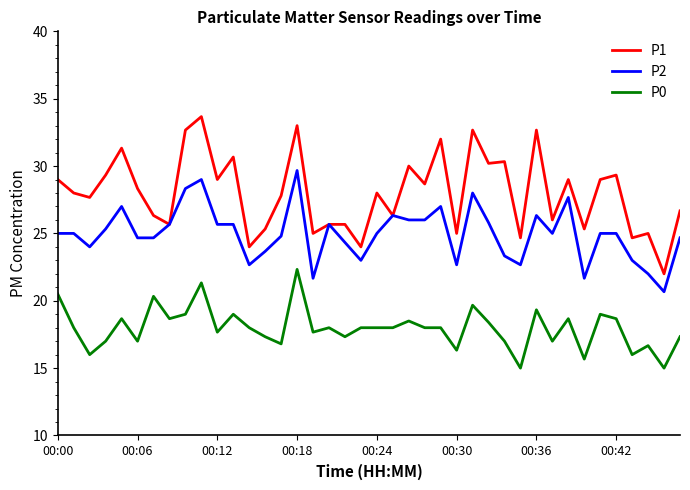

Which series has the widest spread of values?

P1